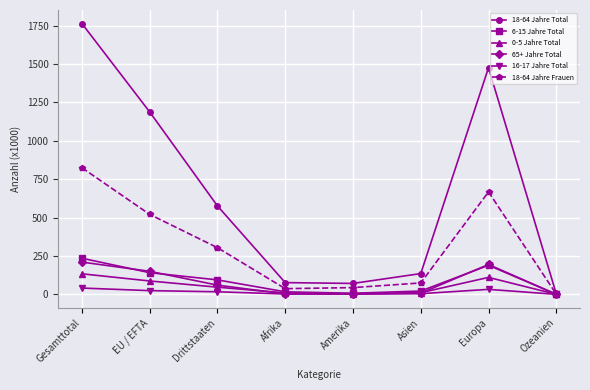

What is the value of the 18-64 Jahre Total point at the 3rd from the left?

575.9